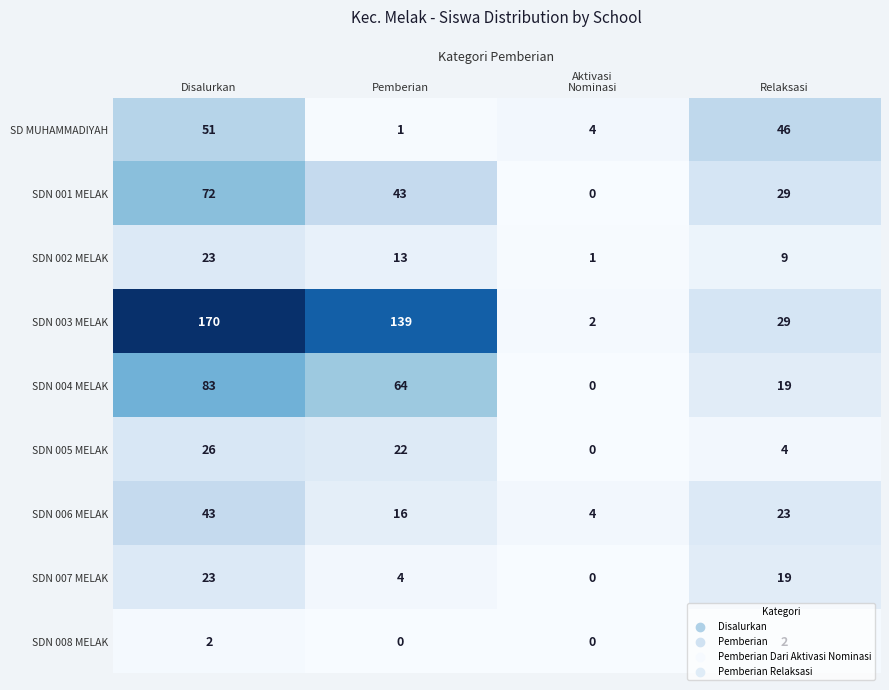

What is the spread (max minus min) of values at Relaksasi?

44